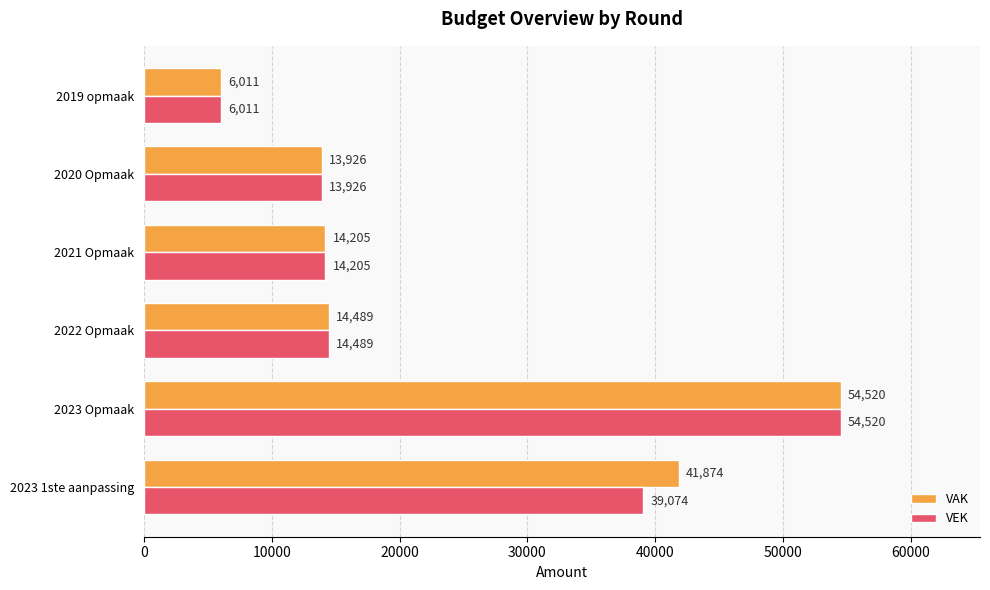

At which category is the sum across all series the highest?

2023 Opmaak